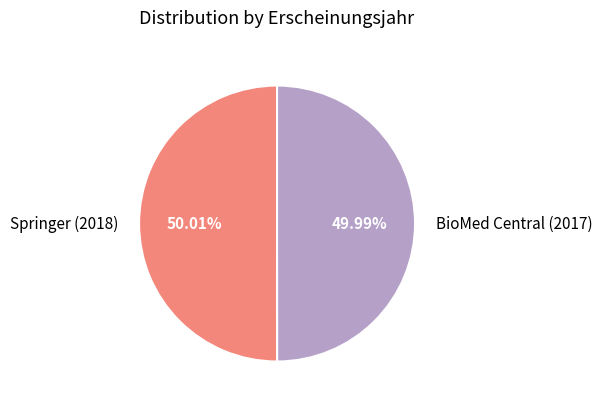

To the nearest percent, what is the combined percentage of BioMed Central (2017) and Springer (2018)?

100%